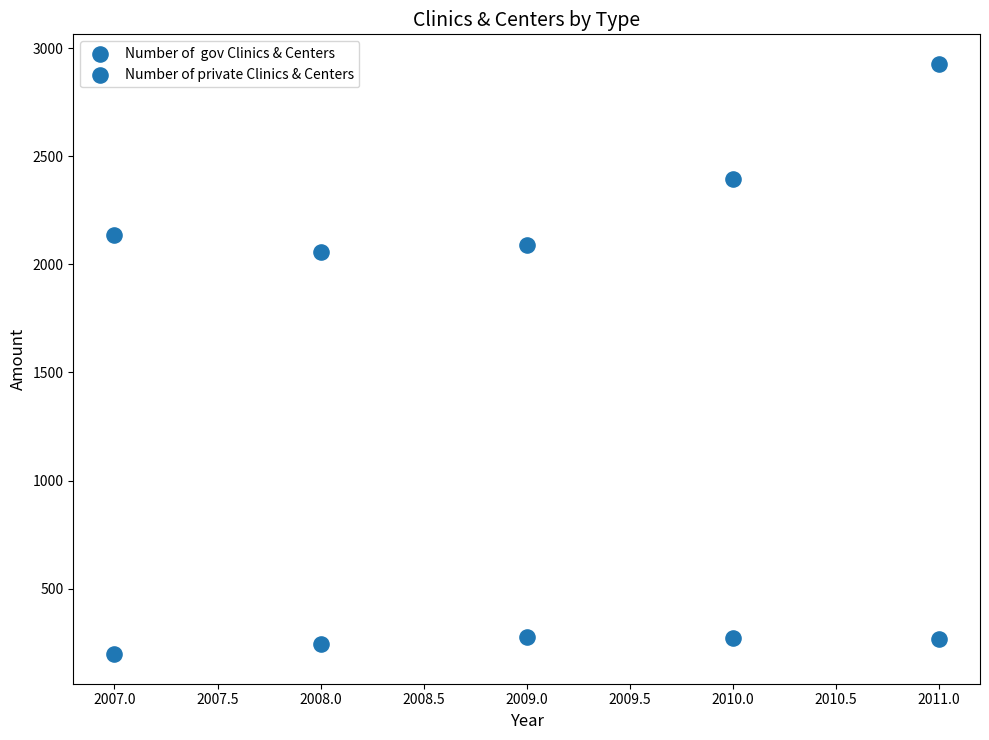

How many points are shown in the scatter plot?

10